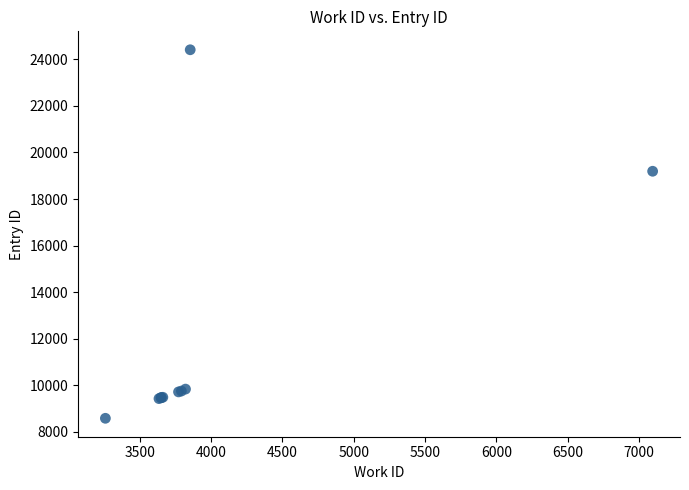

What Y value in the scatter plot is closest to 16496?

19191